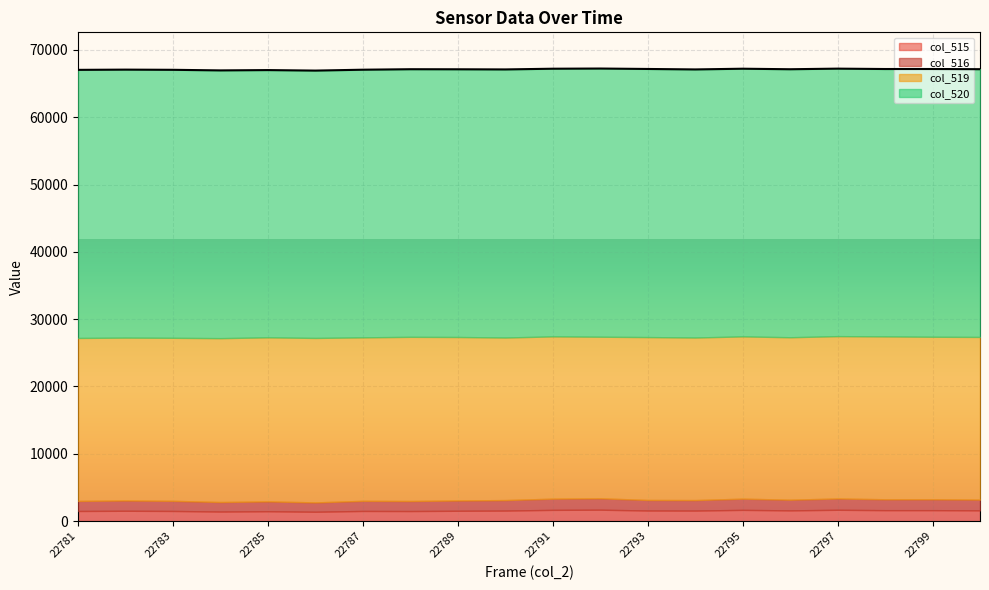

What is the value of the col_516 point at the 19th from the left?

1622